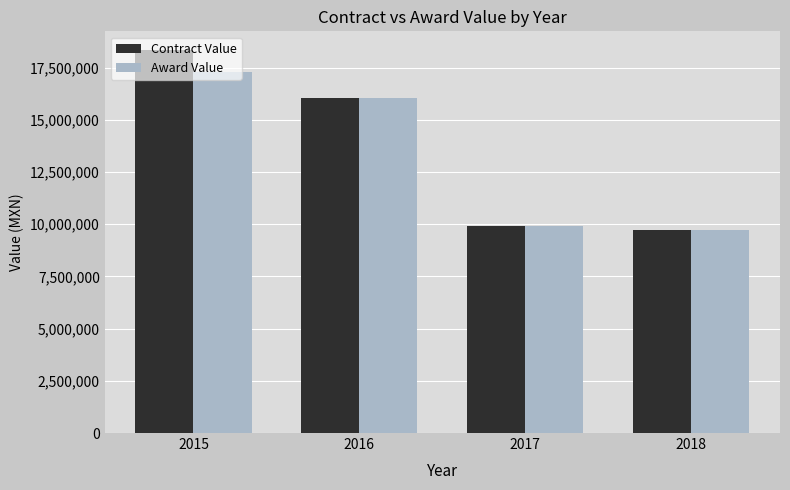

What is the sum of the Award Value values at 2015 and 2017?

27187166.9